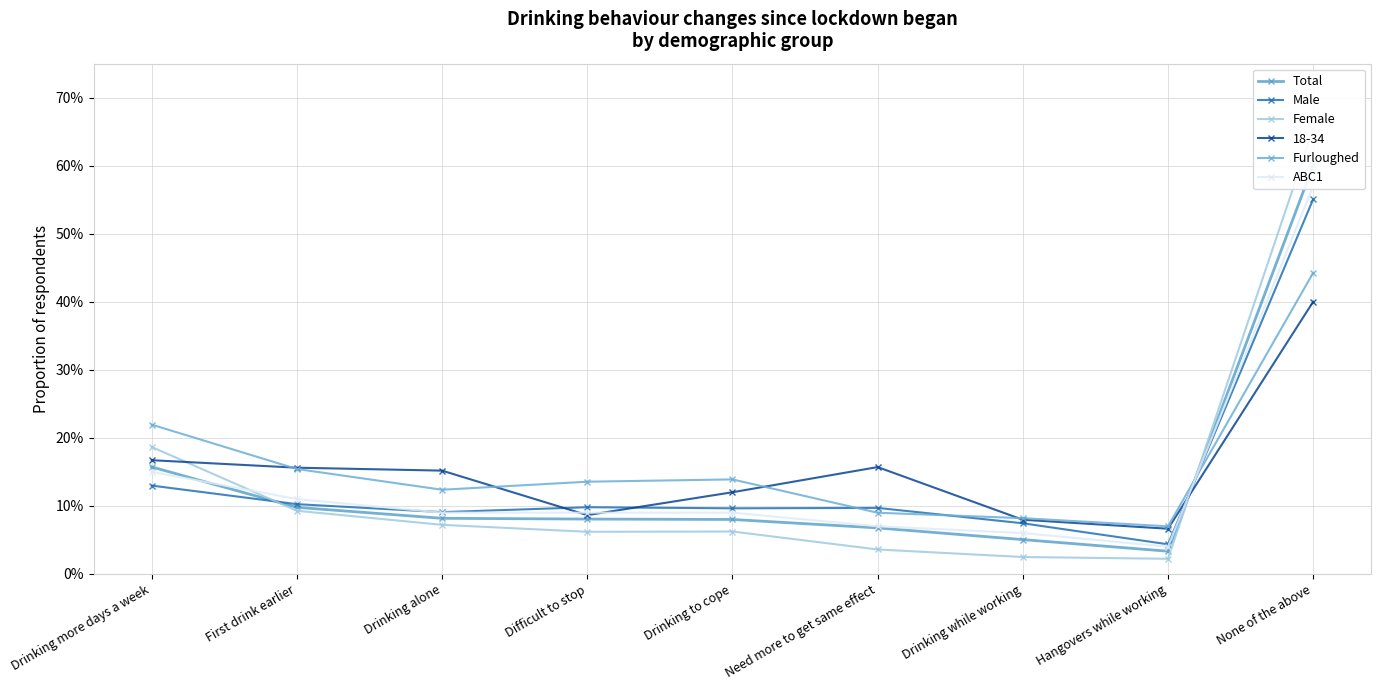

Which series has the largest total across all categories?

Furloughed